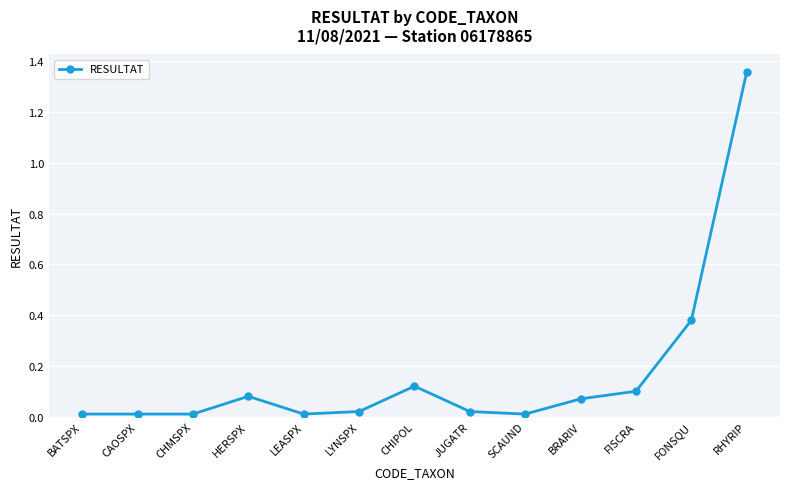

Between BATSPX and HERSPX, which is larger?

HERSPX